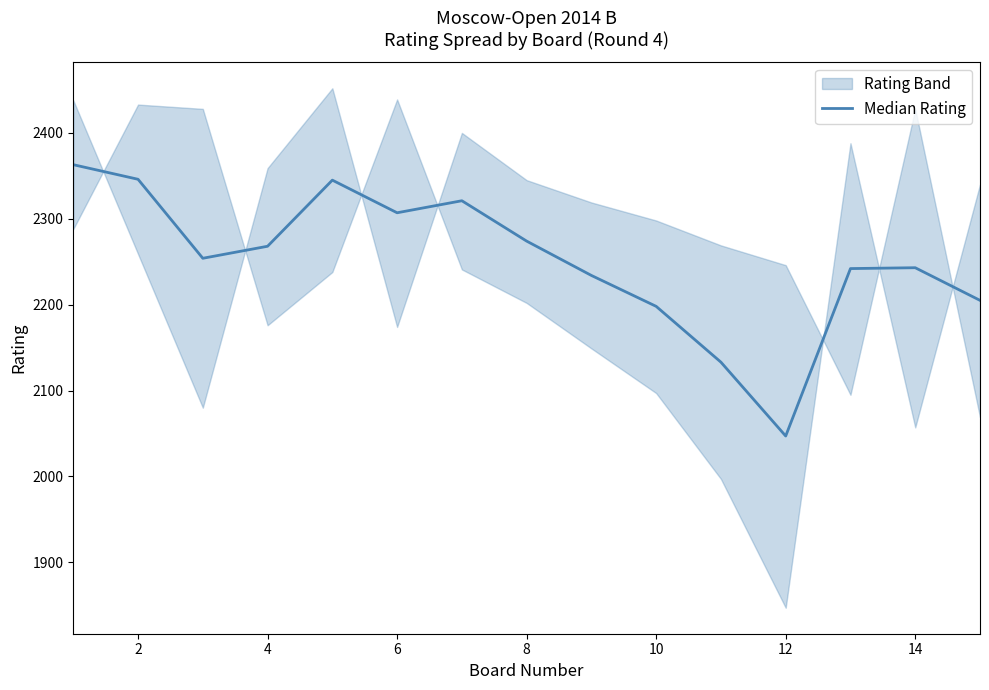

How many data points are less than 2254?

7